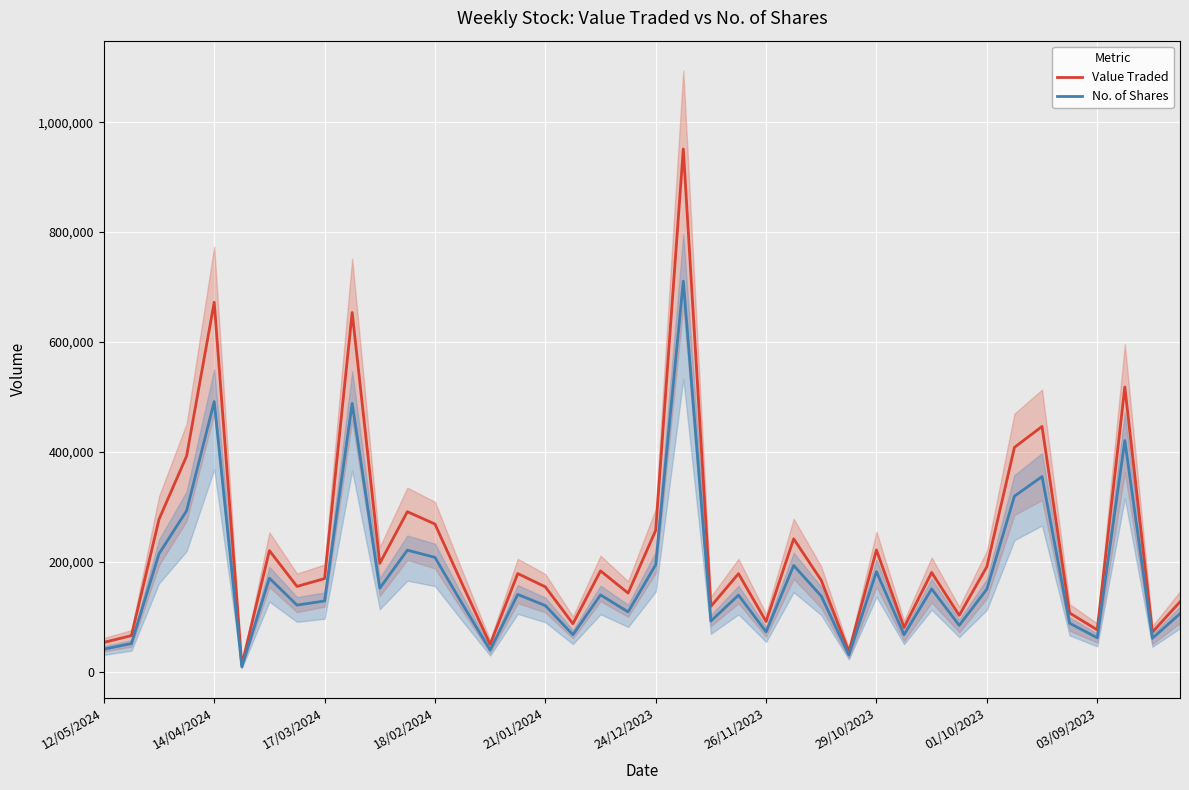

What is the highest value of the No. of Shares series?

710770